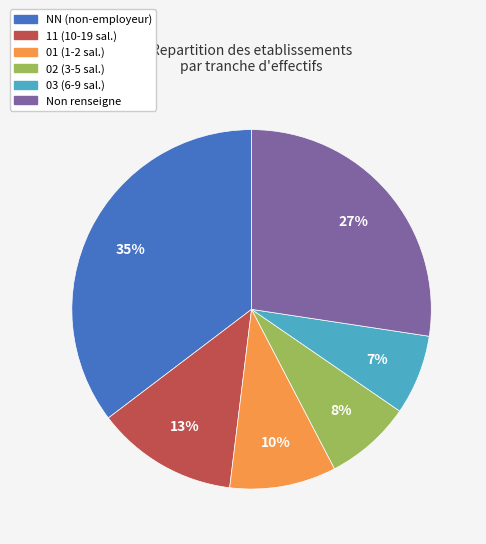

To the nearest percent, what is the difference between the largest and smallest slice percentages?

28%